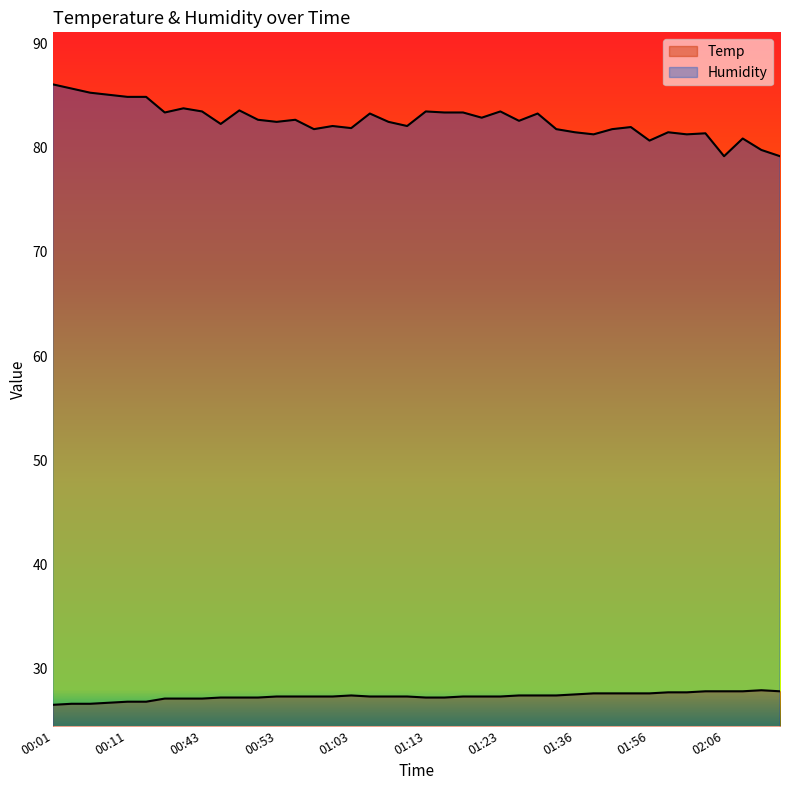

At which category does Humidity reach its first local peak?

00:41